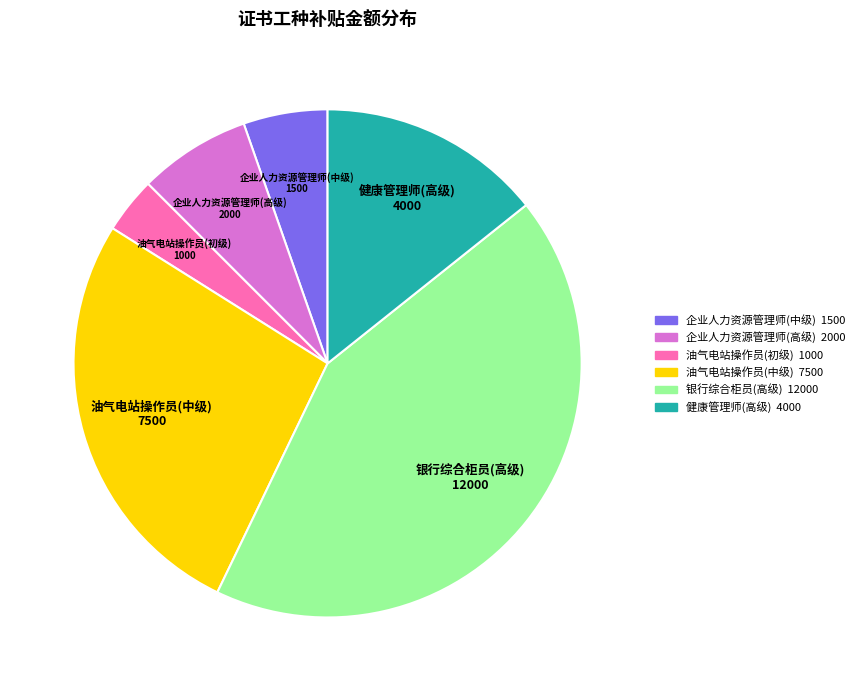

The 健康管理师(高级) 4000 slice represents 14% of the pie. True or false?

True